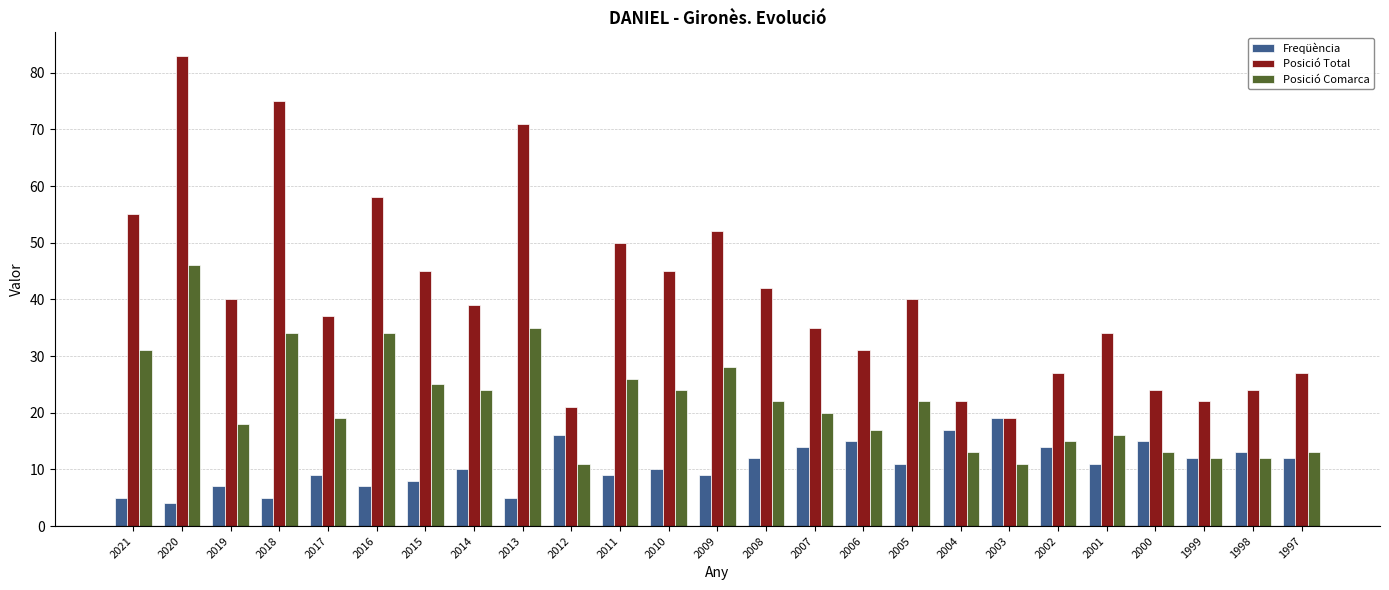

Which series has the largest total across all categories?

Posició Total